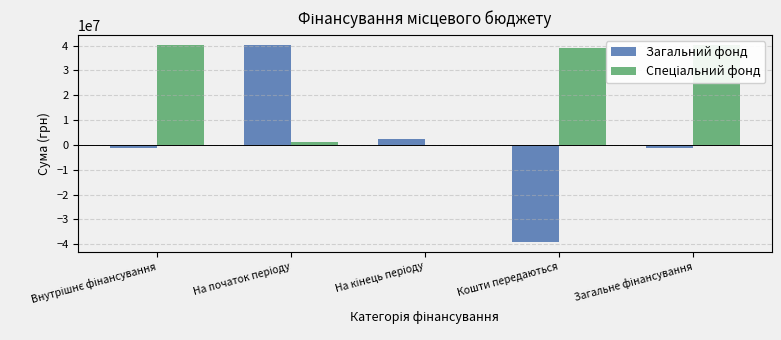

Reading right to left, what are all the values shown in this chart?

Загальний фонд: -1143055.6	-39015126.0	2500000.0	40372070.4	-1143055.6
Спеціальний фонд: 40184546.3	39015126.0	0.0	1169420.2	40184546.3